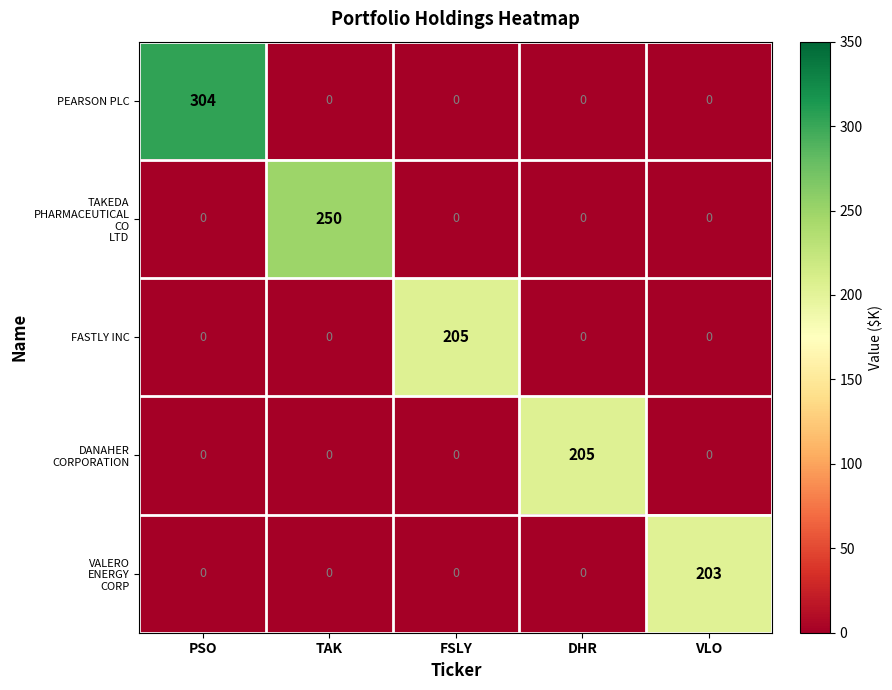

What is the total value across all series at DHR?

205